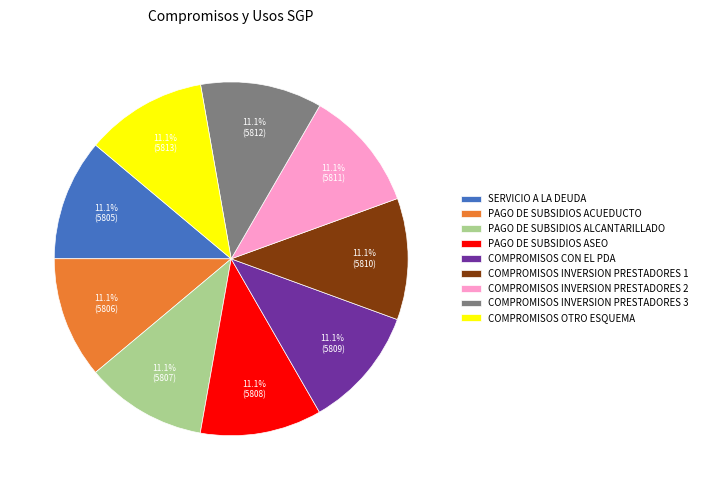

Is it true that COMPROMISOS CON EL PDA is 11% of the pie?

True